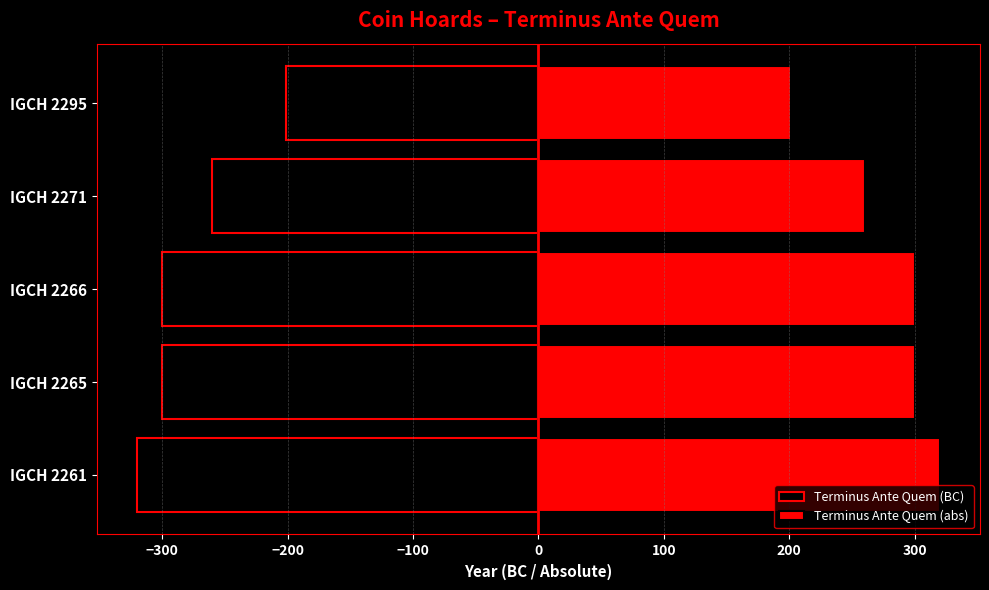

How many Terminus Ante Quem (abs) values are between 260 and 300?

3